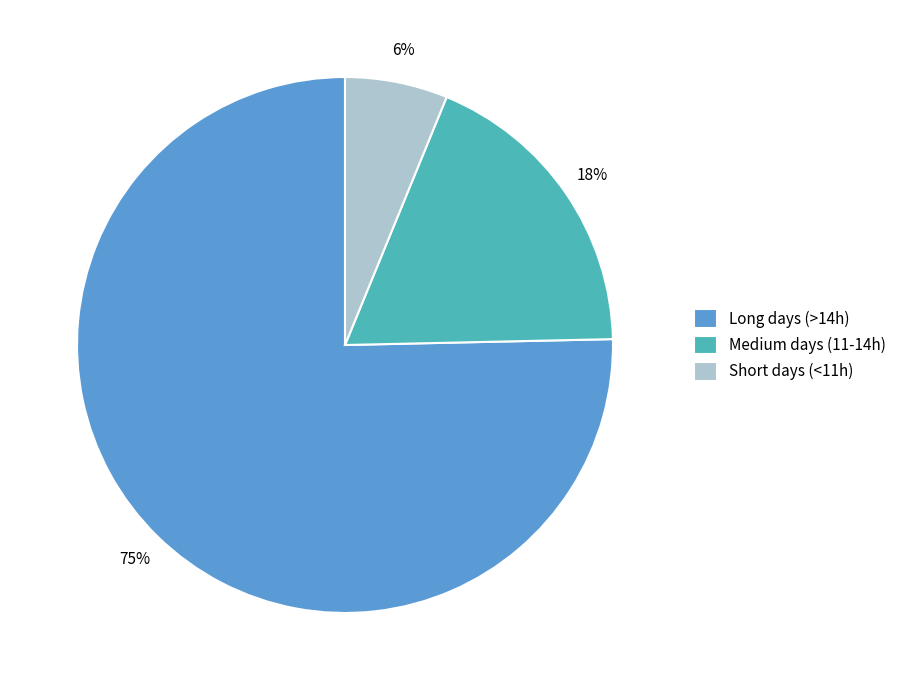

How many segments does this pie chart have?

3